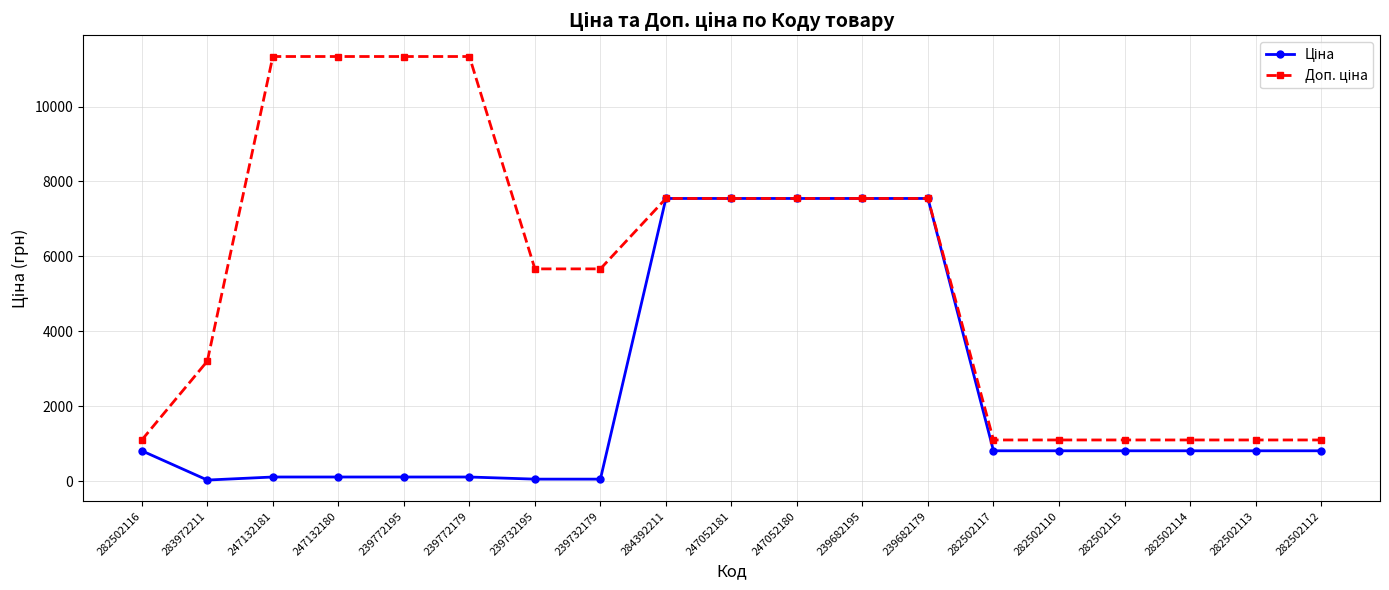

At how many categories does at least one series exceed 11049?

4